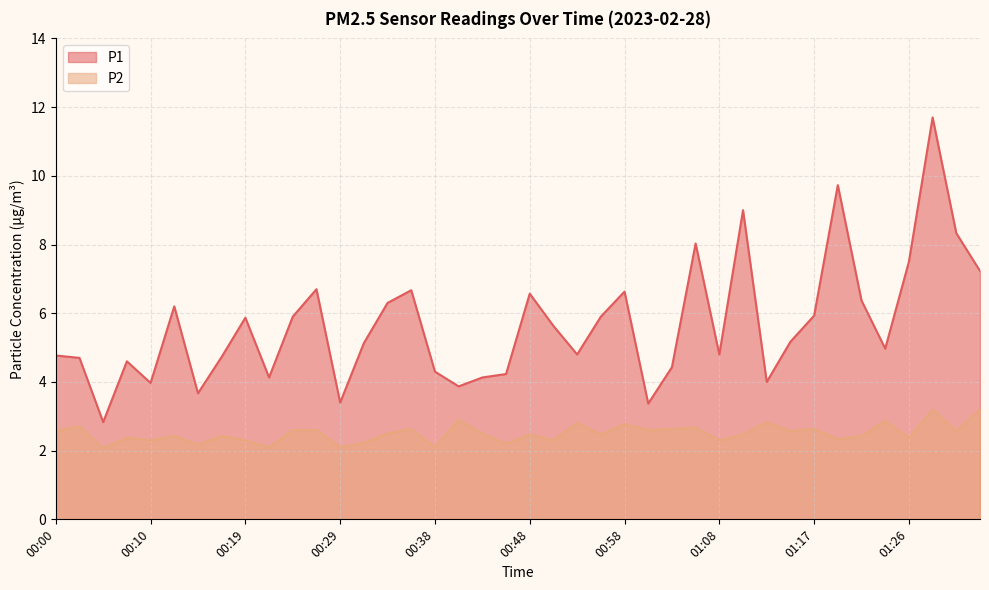

The P1 series shows 4.3 at 00:38. True or false?

True